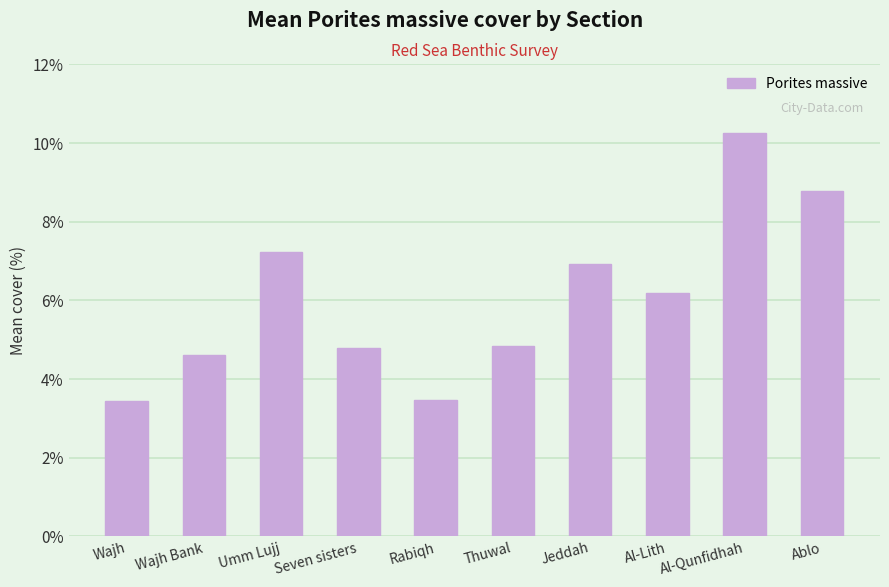

True or false: the data shows 4.8 at Thuwal.

True